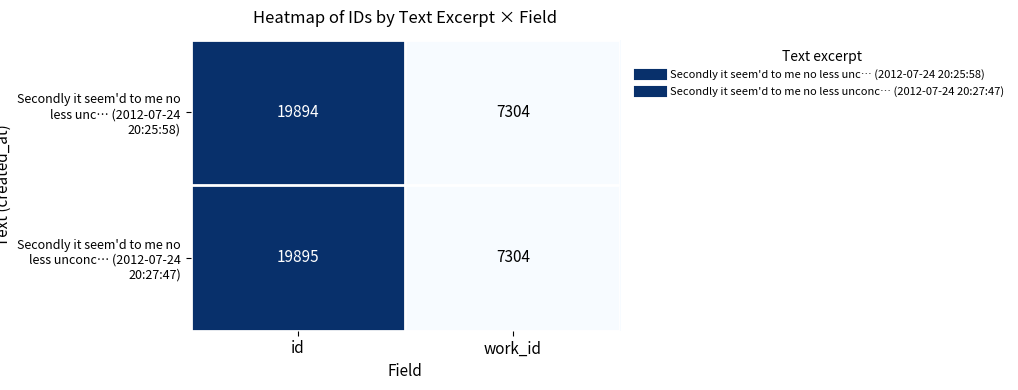

Which series changed the most between id and work_id?

Secondly it seem'd to me no less unconc… (2012-07-24 20:27:47)